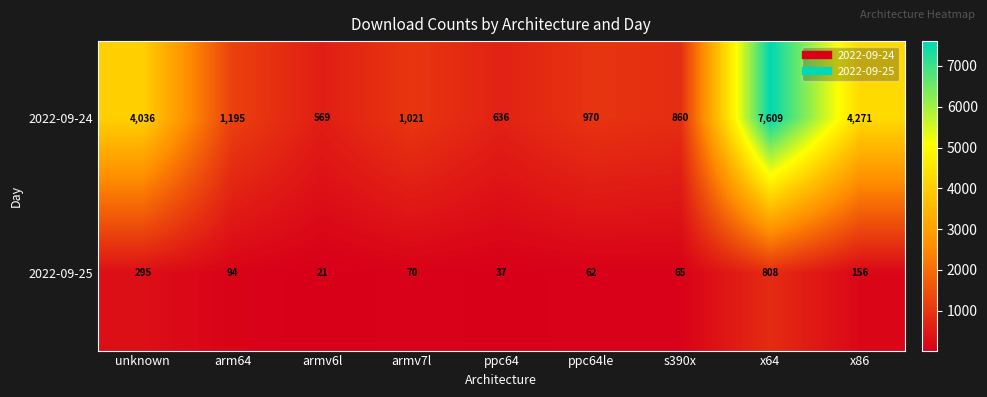

Reading right to left, what are all the values shown in this chart?

2022-09-24: x86=4271	x64=7609	s390x=860	ppc64le=970	ppc64=636	armv7l=1021	armv6l=569	arm64=1195	unknown=4036
2022-09-25: x86=156	x64=808	s390x=65	ppc64le=62	ppc64=37	armv7l=70	armv6l=21	arm64=94	unknown=295